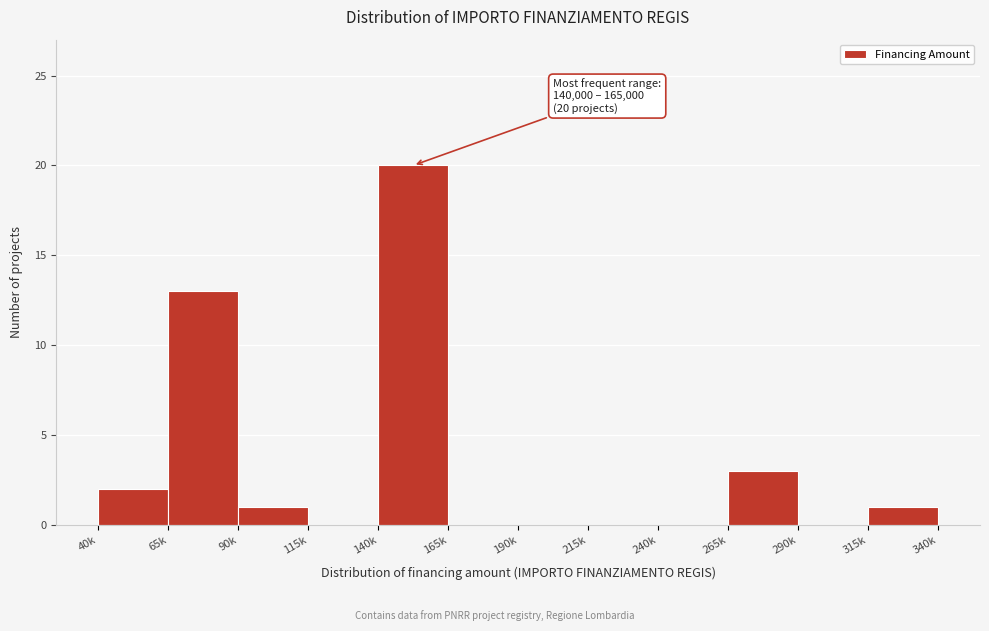

Reading left to right, list all the values displayed in this chart.

40k=2	65k=13	90k=1	115k=0	140k=20	165k=0	190k=0	215k=0	240k=0	265k=3	290k=0	315k=1